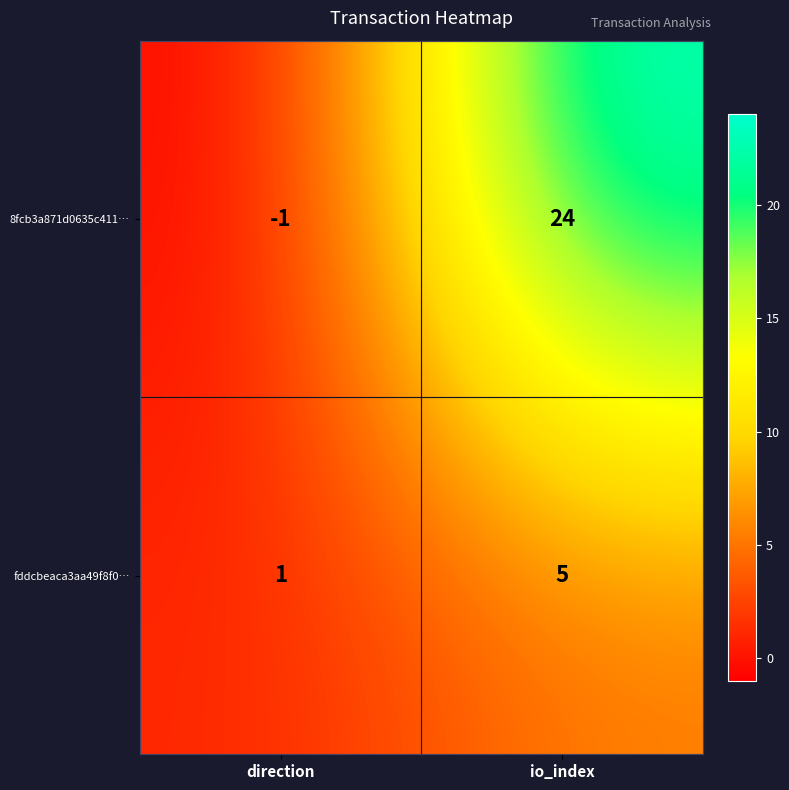

Which category has the highest value across all series?

io_index